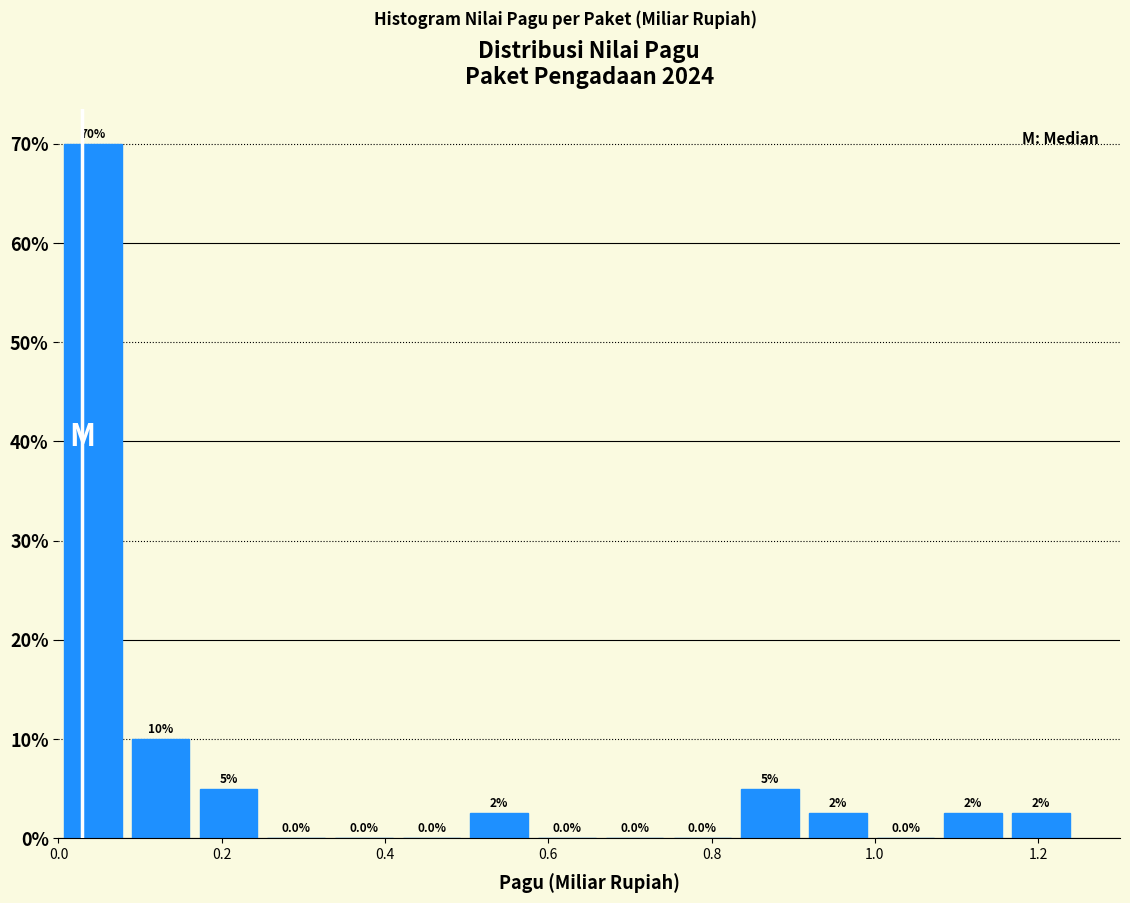

Over which range of the x-axis is the bar tallest?

0.00 to 0.08